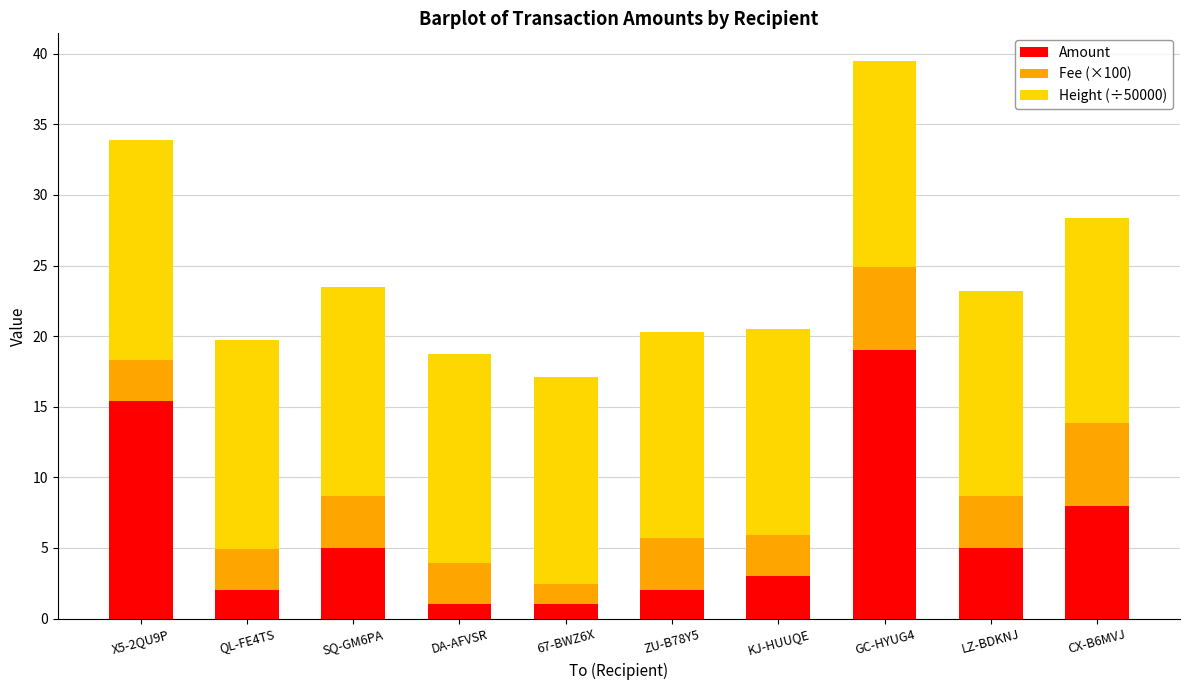

Where is Amount nearest to the value 10?

CX-B6MVJ